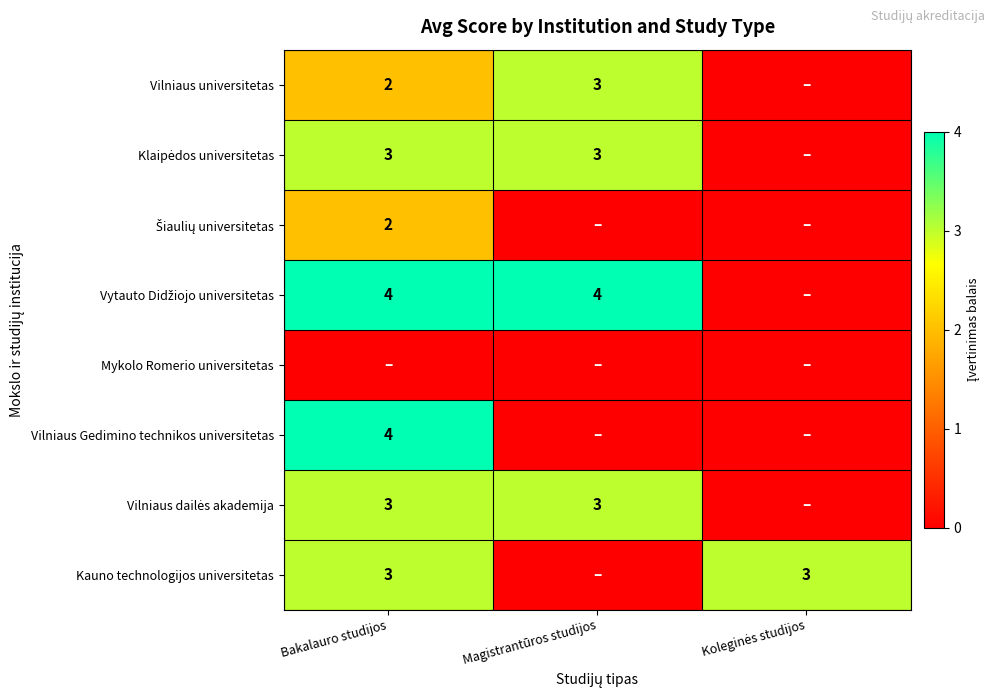

The Kauno technologijos universitetas series shows 4 at Bakalauro studijos. True or false?

False